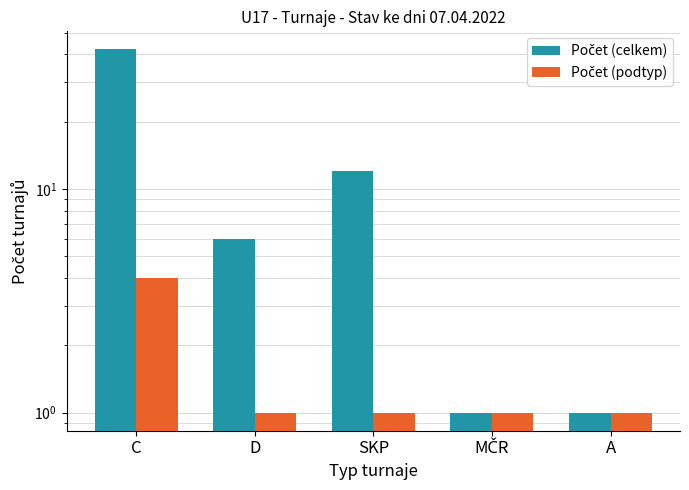

What is the spread (max minus min) of values at SKP?

11